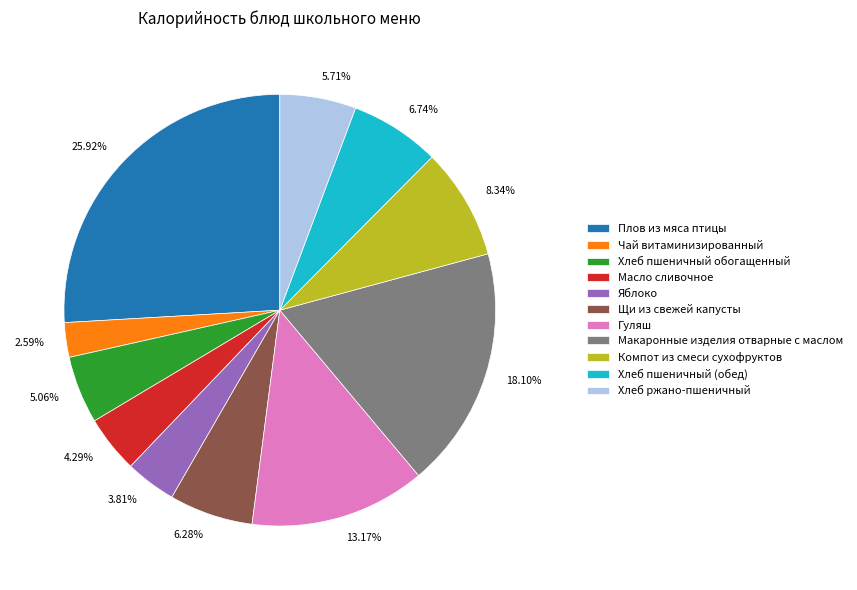

Do Яблоко and Гуляш together represent more than half of the pie?

No